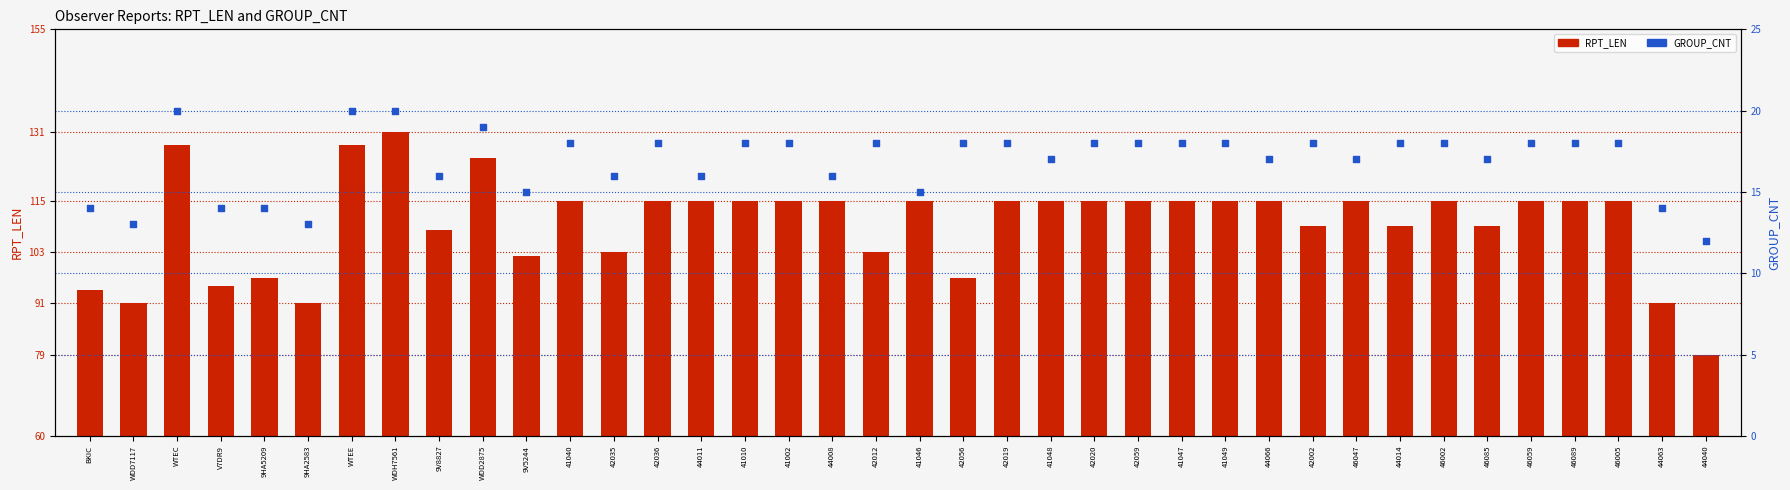

Is the value of RPT_LEN at 44040 greater than the value of GROUP_CNT at 44011?

Yes